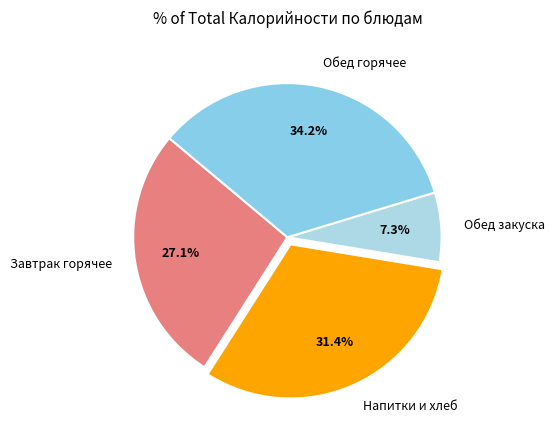

How many segments does this pie chart have?

4